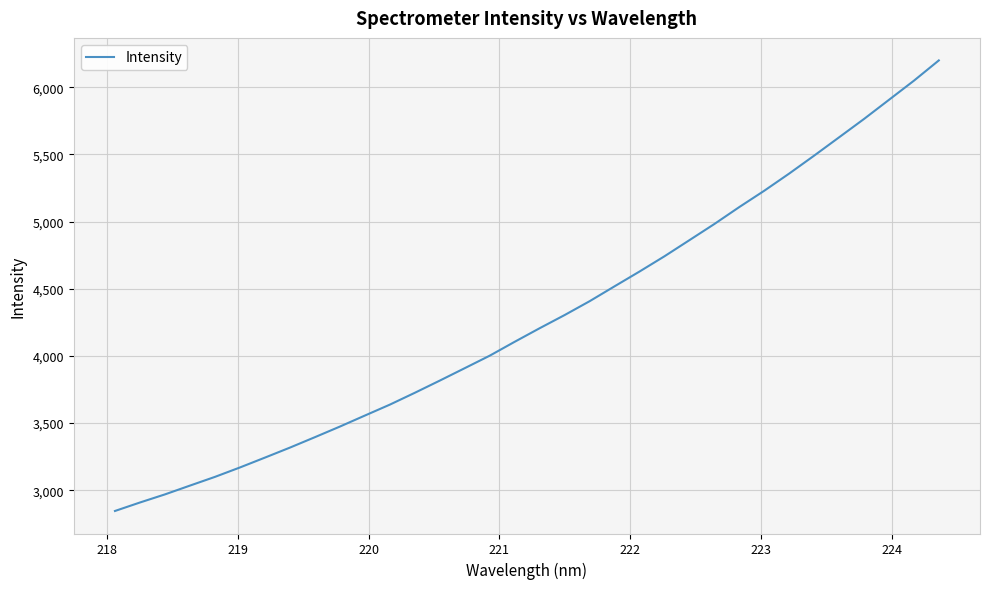

Is this an area chart (filled region under the line)?

No